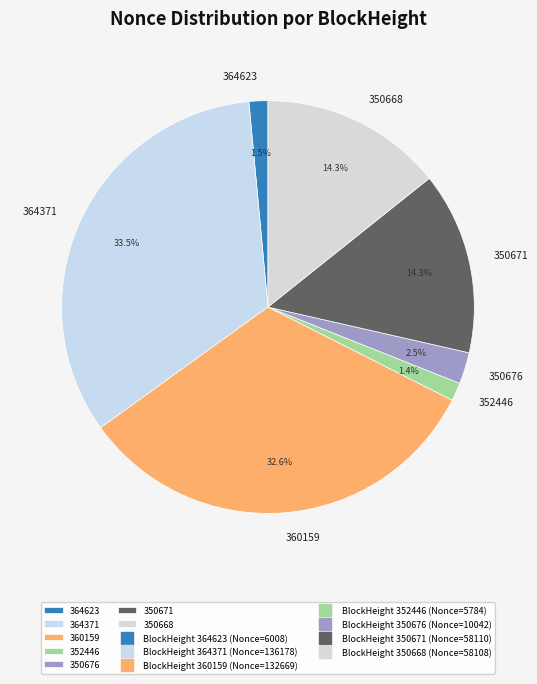

What percentage is the 352446 slice, to the nearest percent?

1%